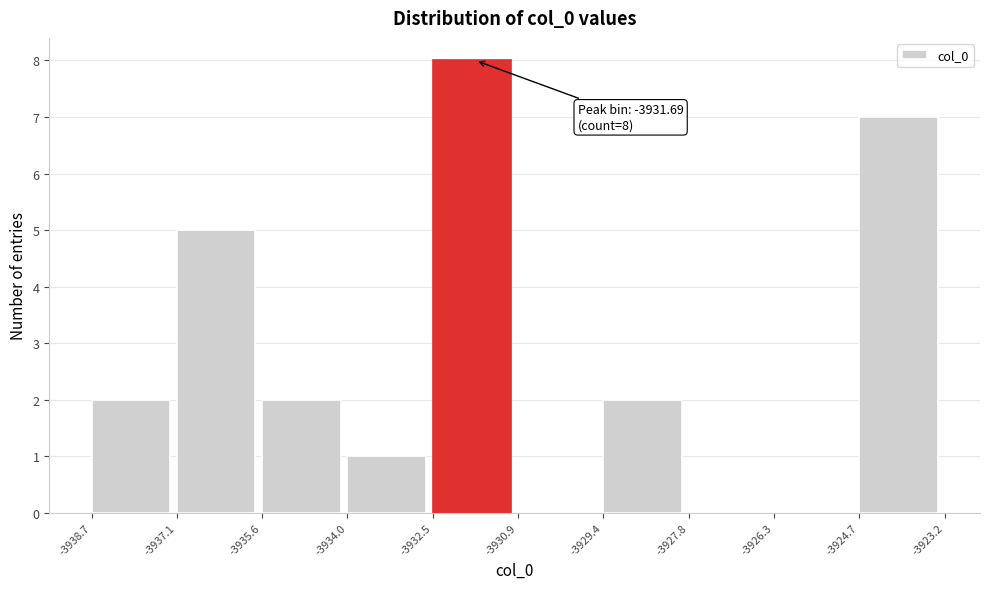

Which range on the x-axis has the tallest bar?

-3932.5 to -3930.9